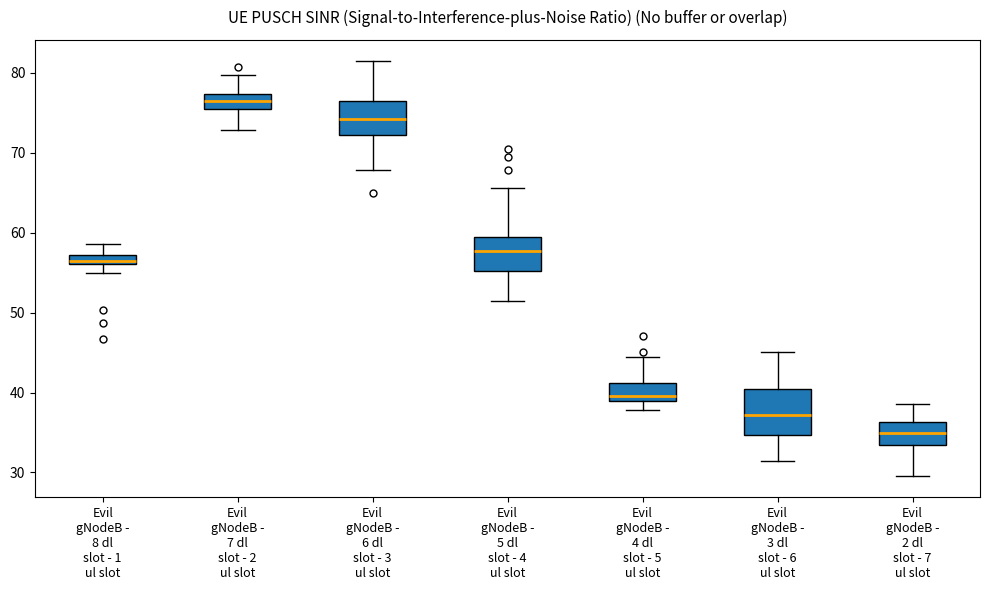

Which box's median line is the highest?

Evil gNodeB - 7 dl slot - 2 ul slot